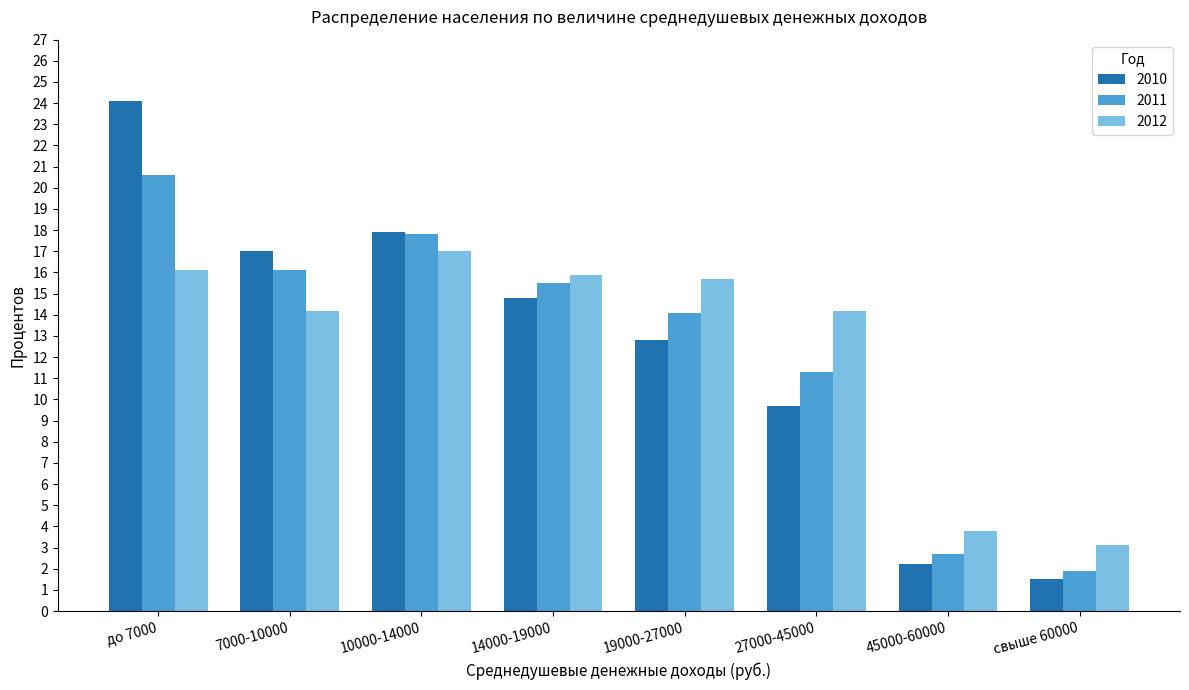

Which series has the largest range (max minus min)?

2010